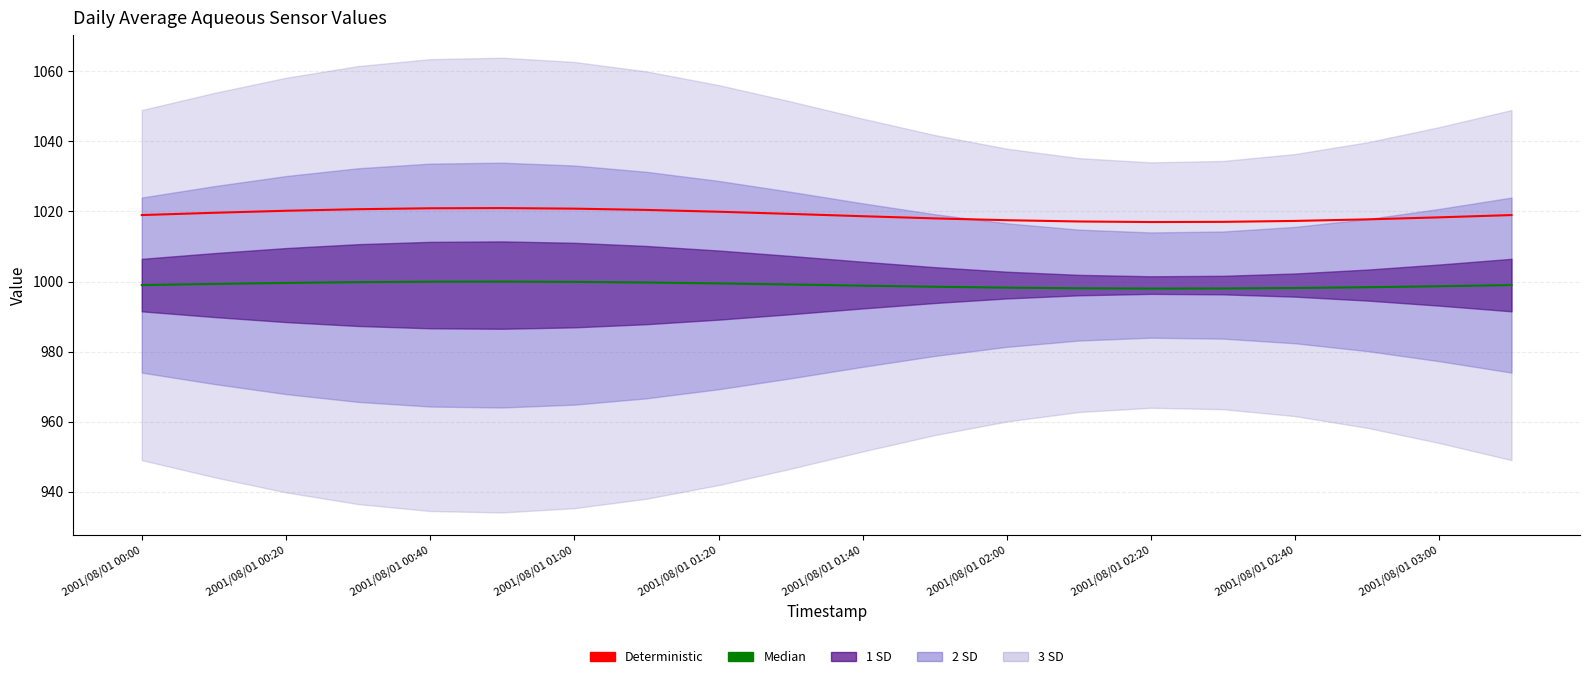

True or false: Median and Deterministic intersect in this chart.

False